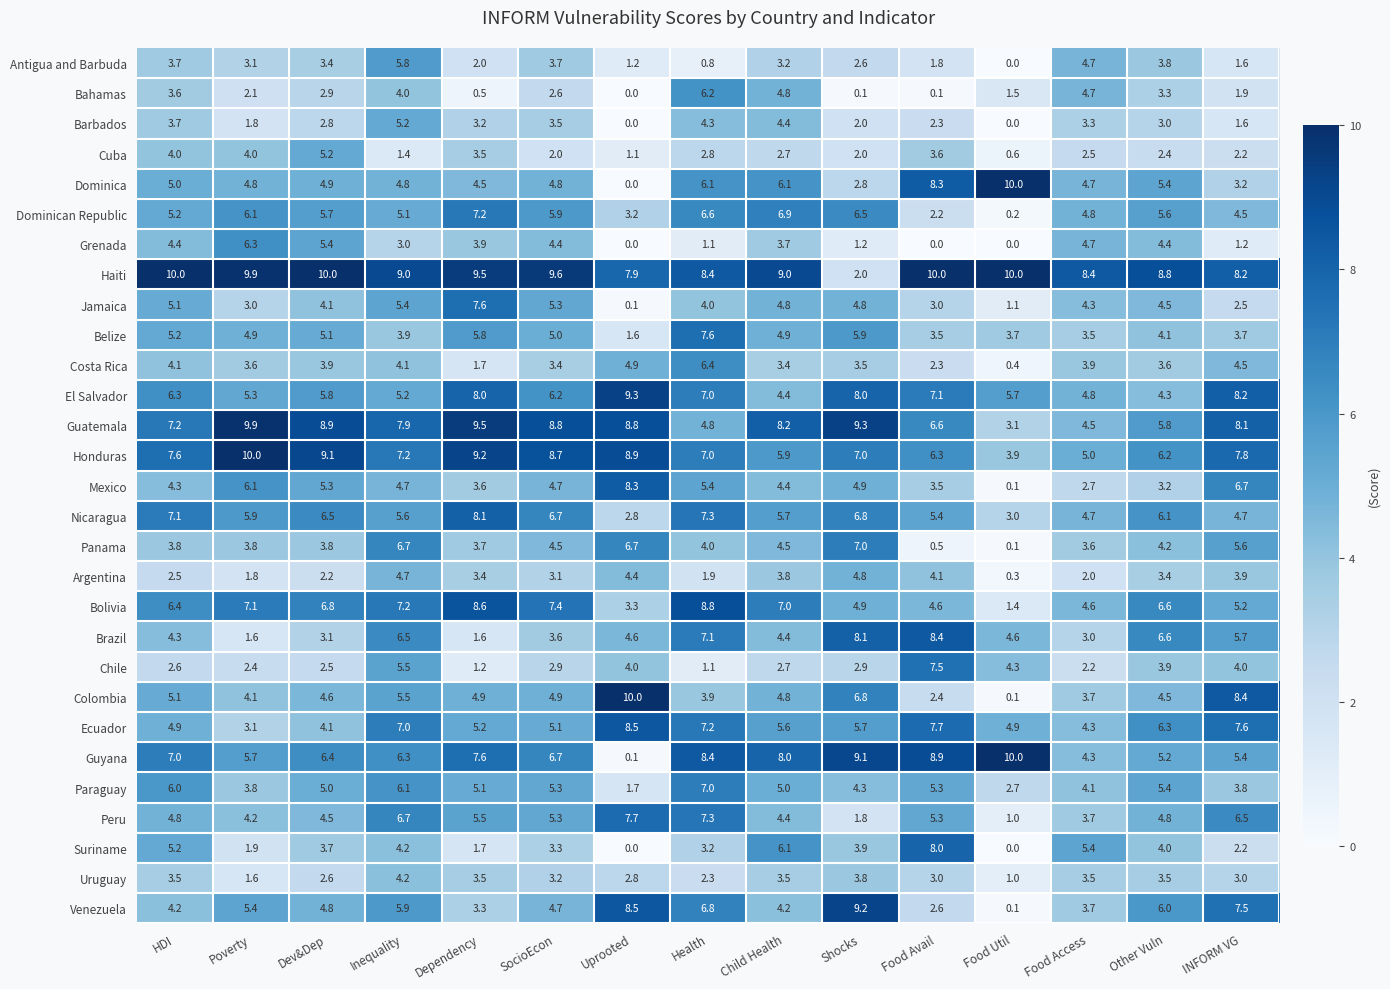

Where is Peru nearest to the value 4?

Poverty